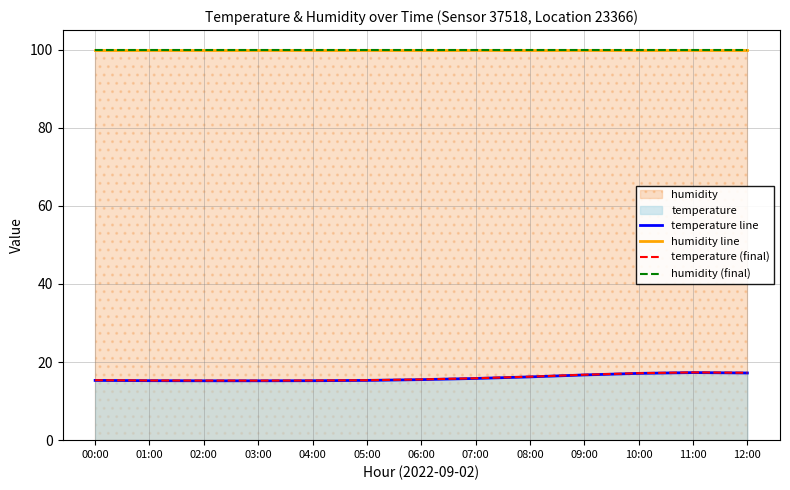

Is the value of humidity (final) at 11:00 greater than the value of temperature line at 11:00?

Yes